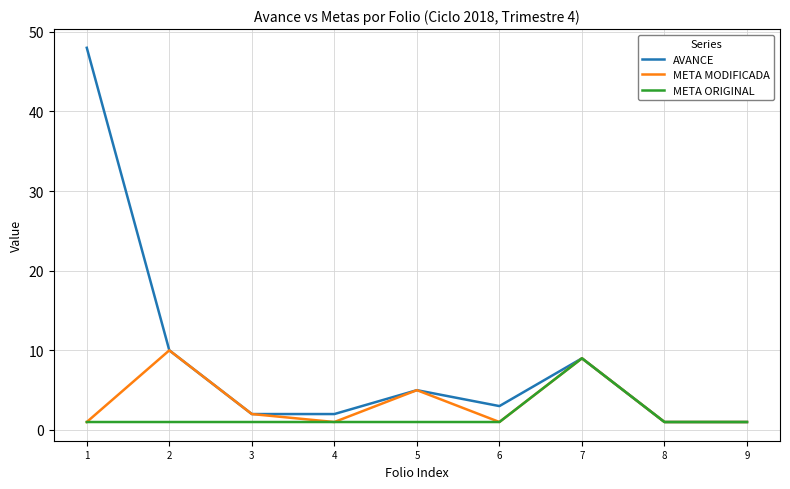

Which series has the largest total across all categories?

AVANCE